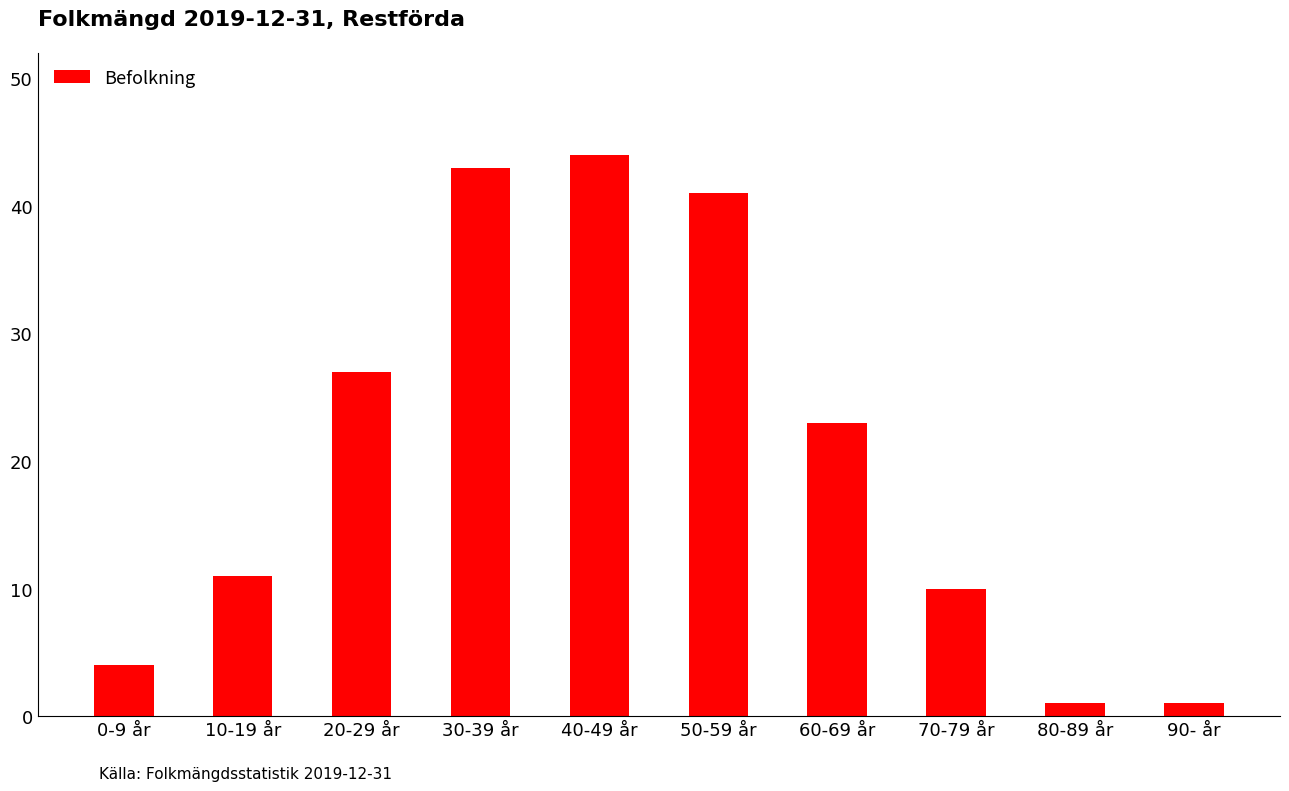

Between 70-79 år and 50-59 år, which is larger?

50-59 år